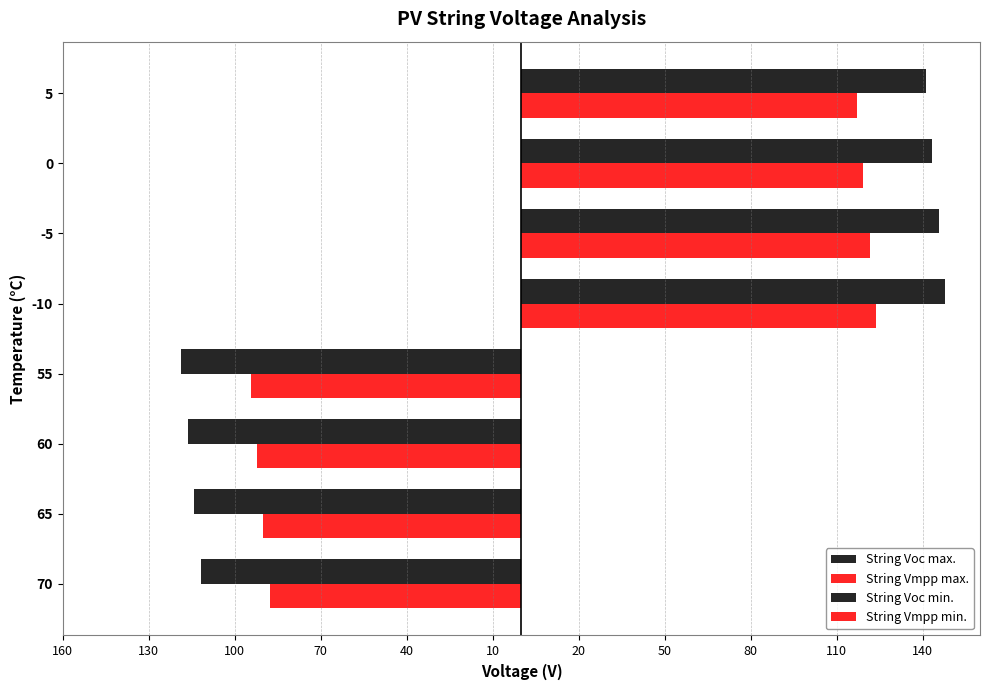

What is the difference between the maximum and minimum values in the String Vmpp min. series?

94.5